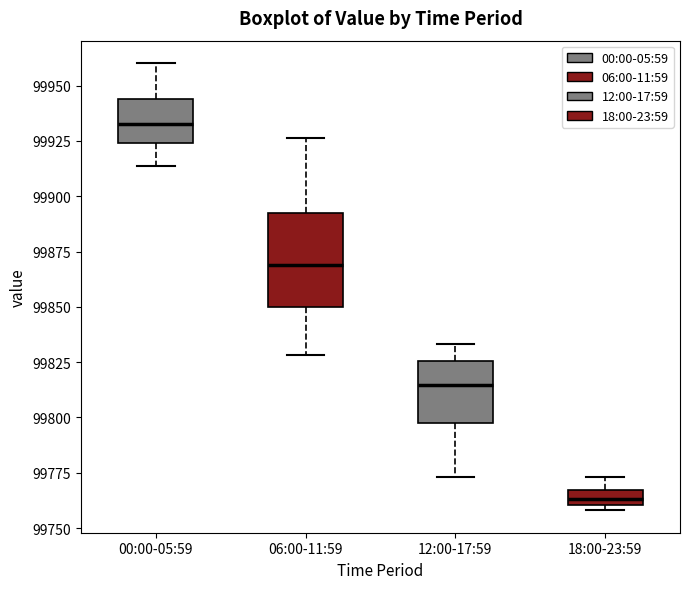

Which box has the lowest median line?

18:00-23:59